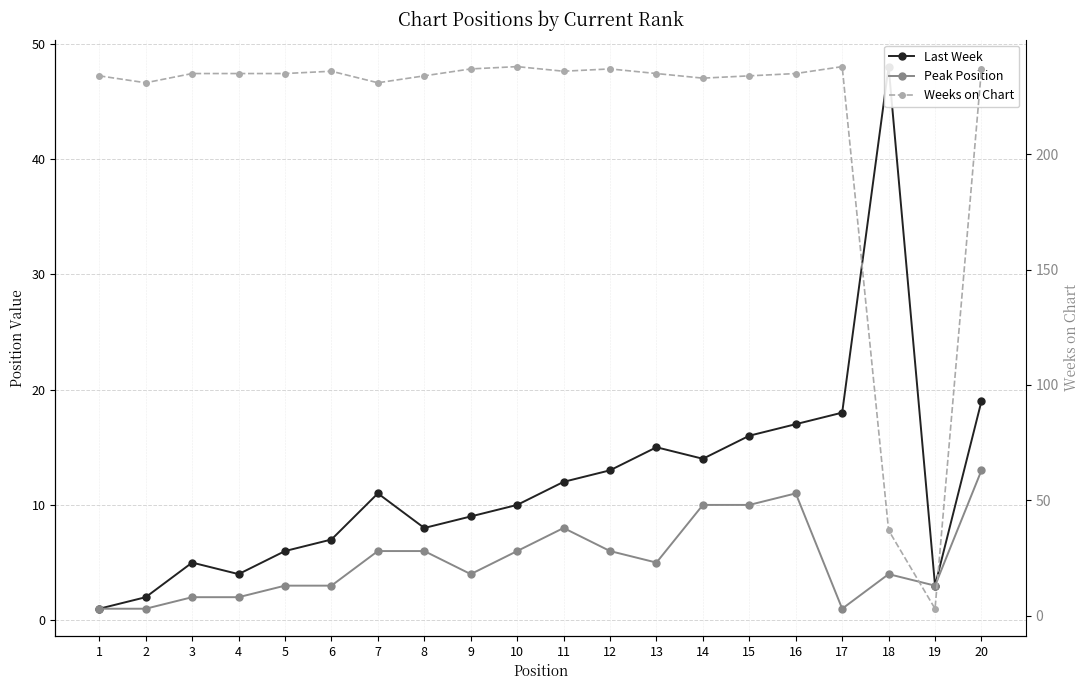

Which series has the widest spread of values?

Weeks on Chart